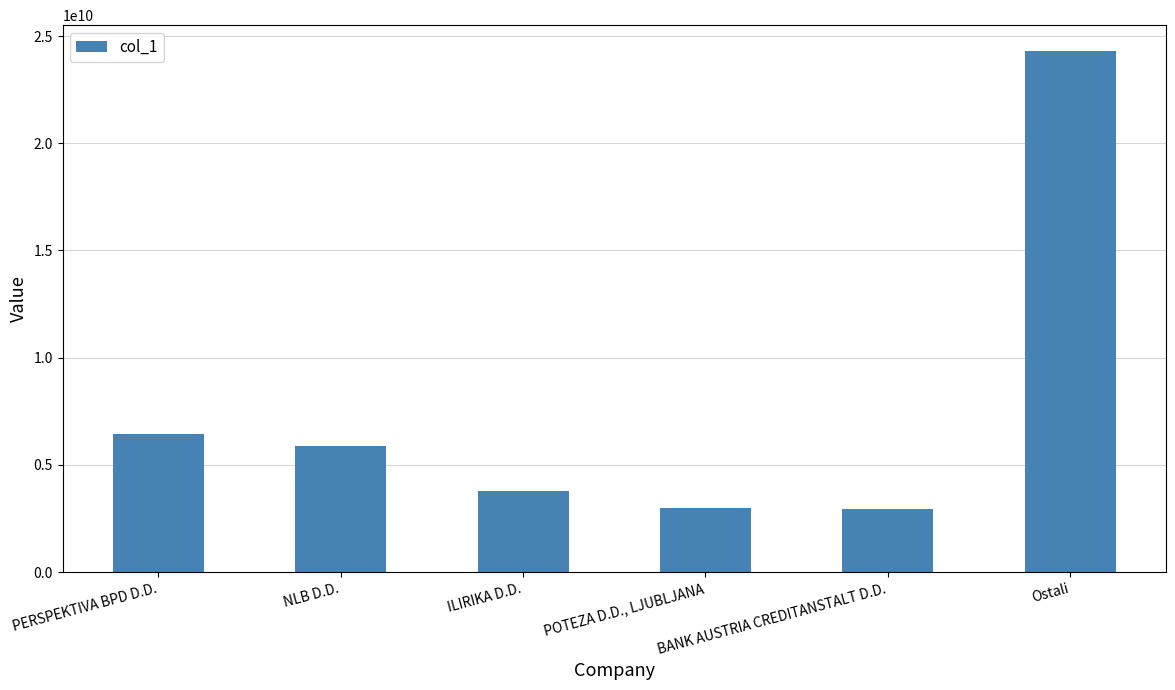

What is the difference between the maximum and minimum values?

21368615842.1